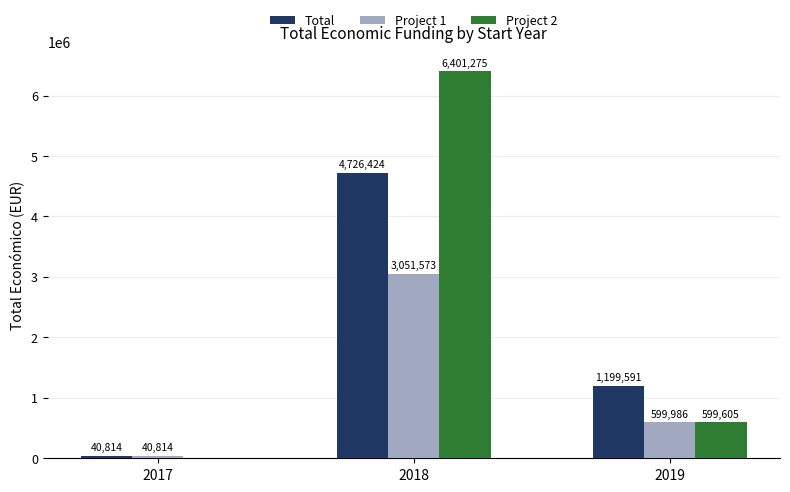

The Total series shows 1199591 at 2019. True or false?

True